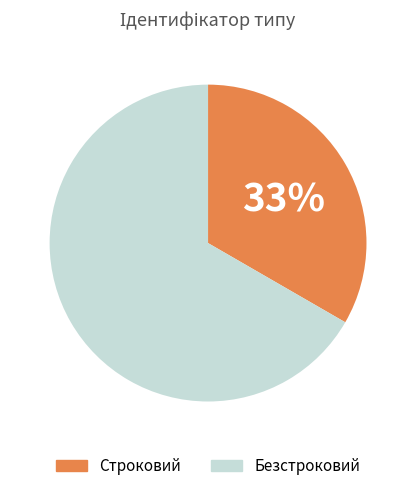

Which slice is the largest?

Безстроковий